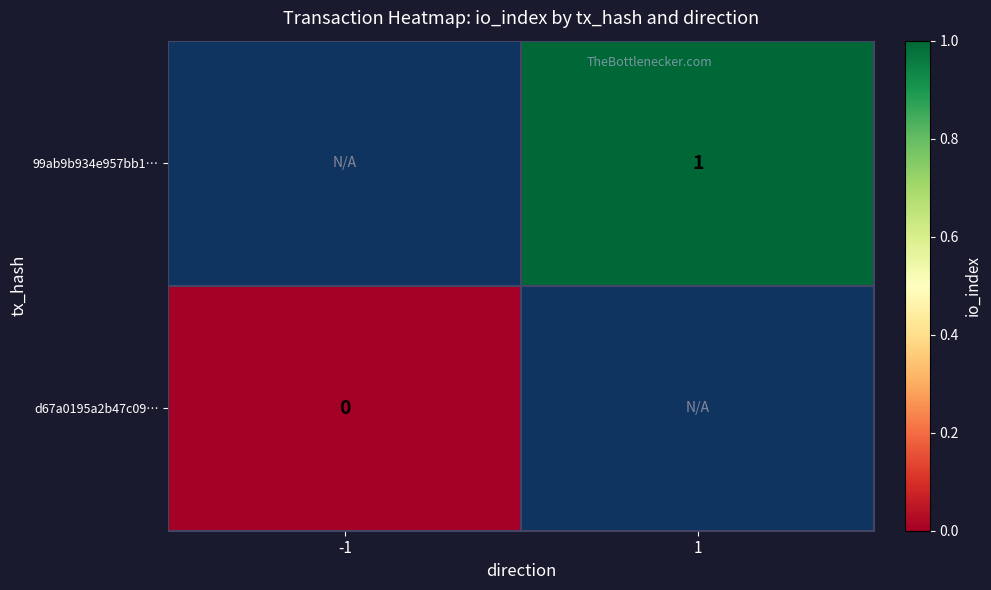

The value of row_0 at 1 is 1.0. True or false?

True